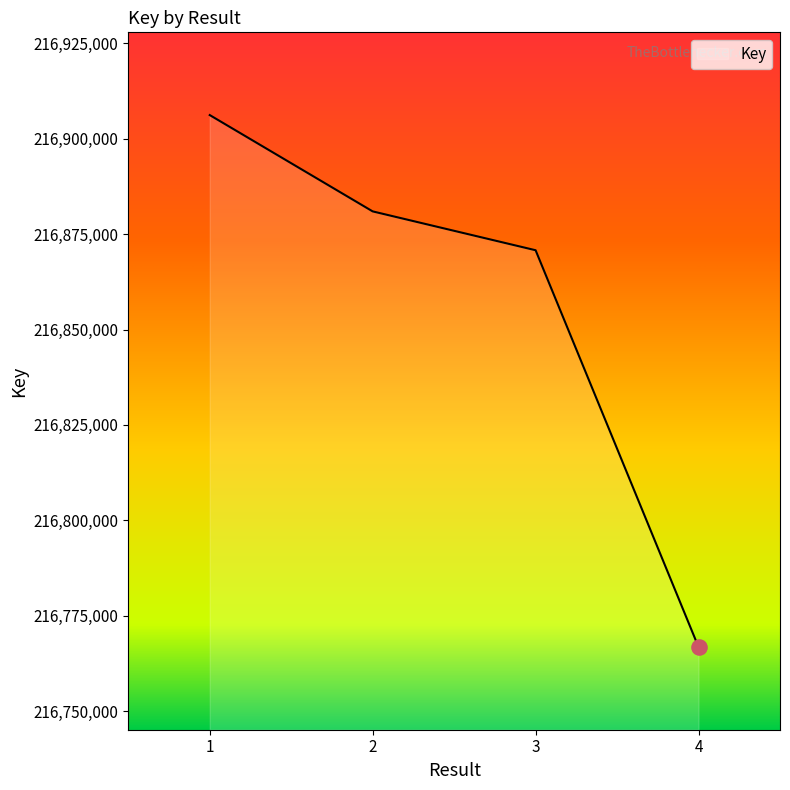

What is the change in value from 2 to 3?

-10185